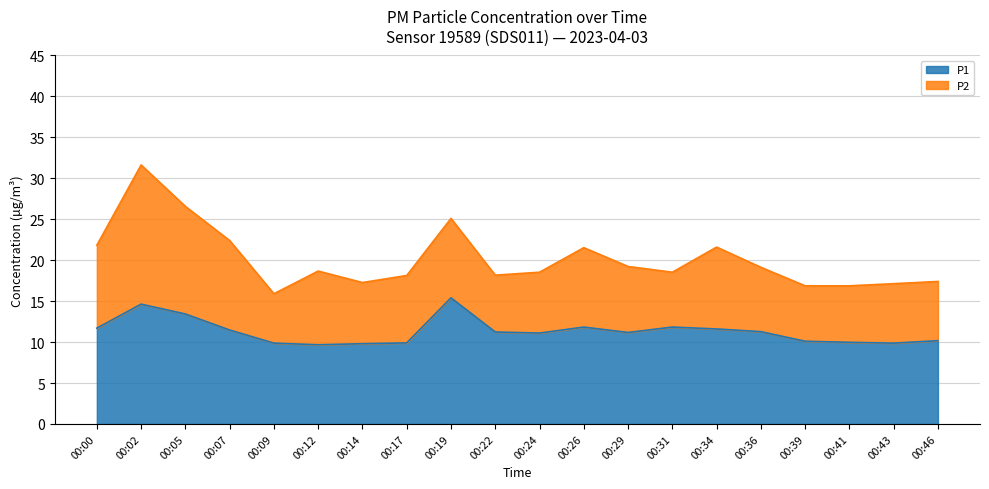

What is the total value across all series at 00:29?

19.2